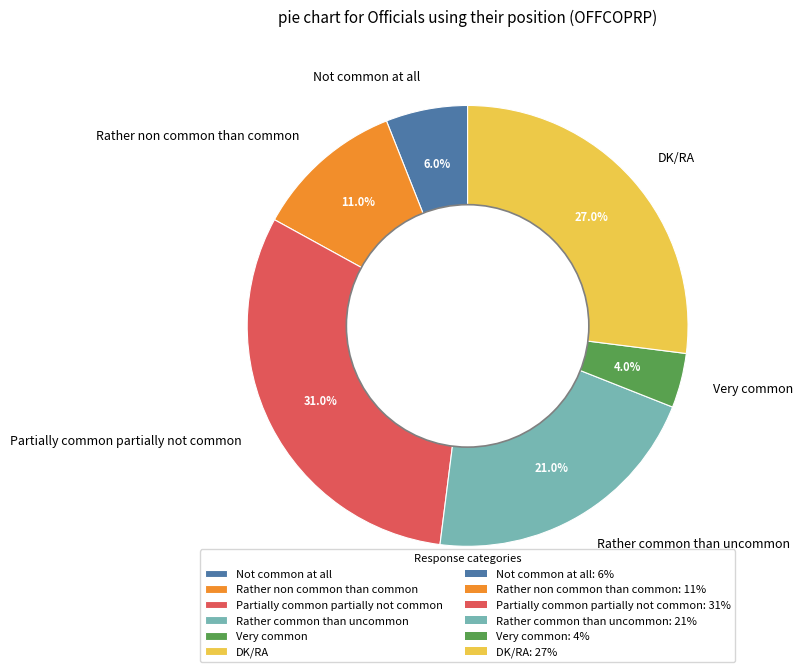

Between Very common and Rather common than uncommon, which is larger?

Rather common than uncommon